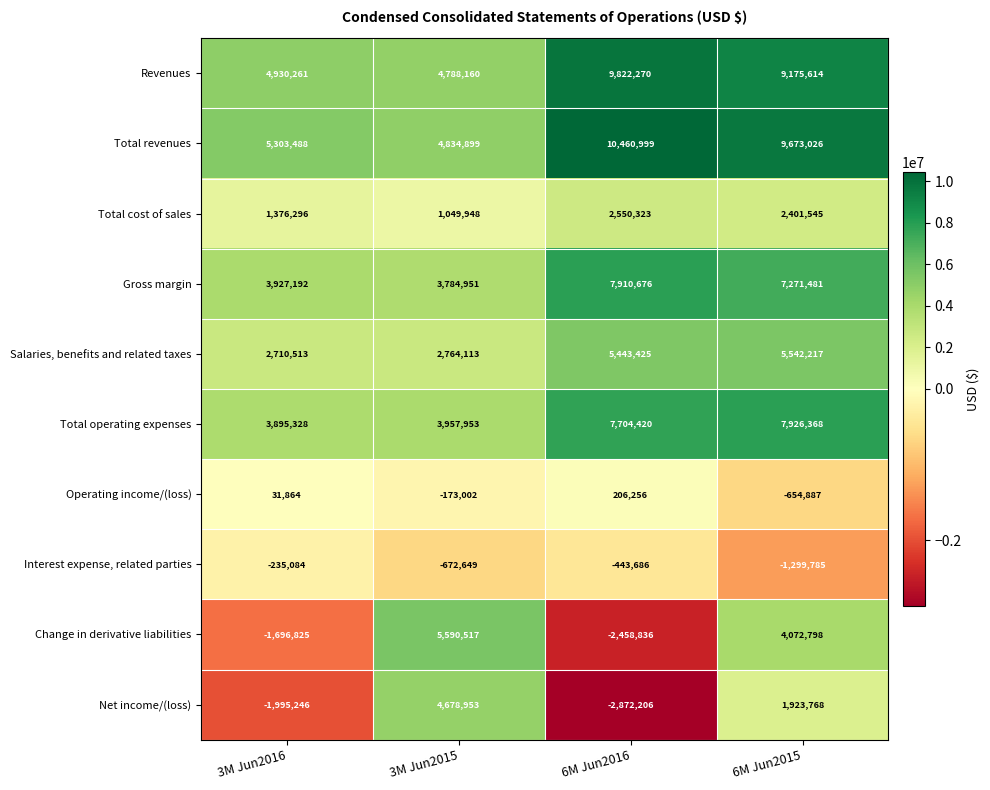

Read the Revenues value at 6M Jun2015.

9175614